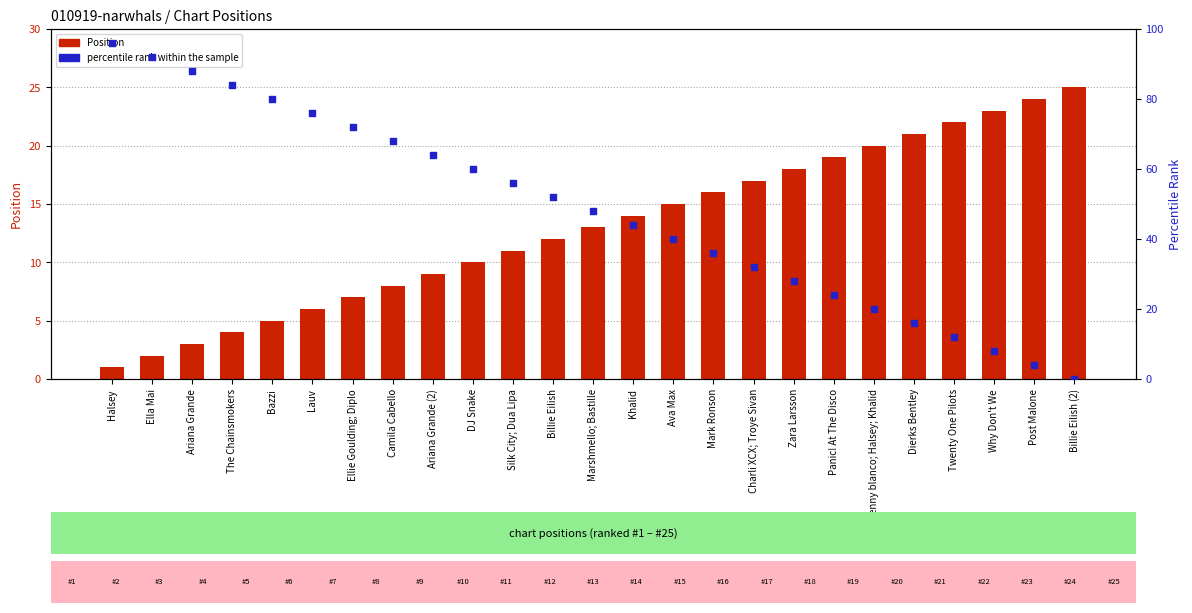

Which series contains the lowest Y value?

percentile rank within the sample